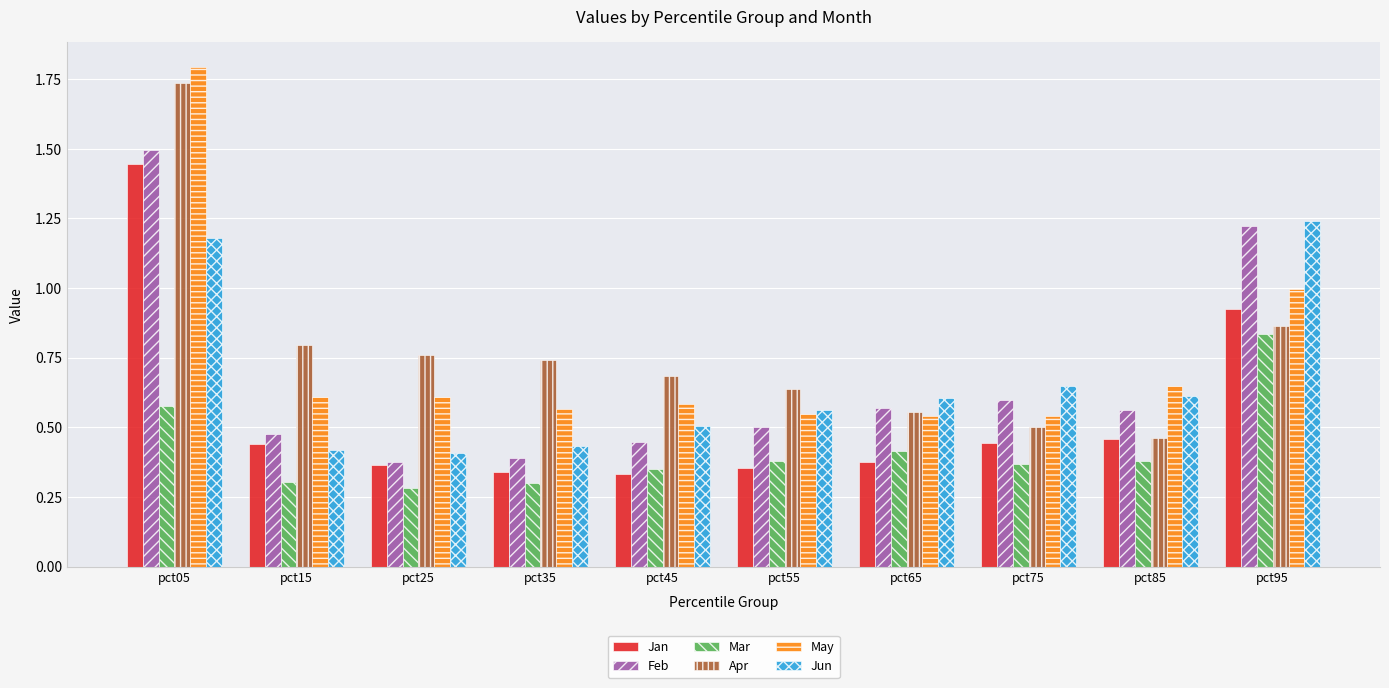

What is the difference between the maximum and minimum values in the Apr series?

1.3